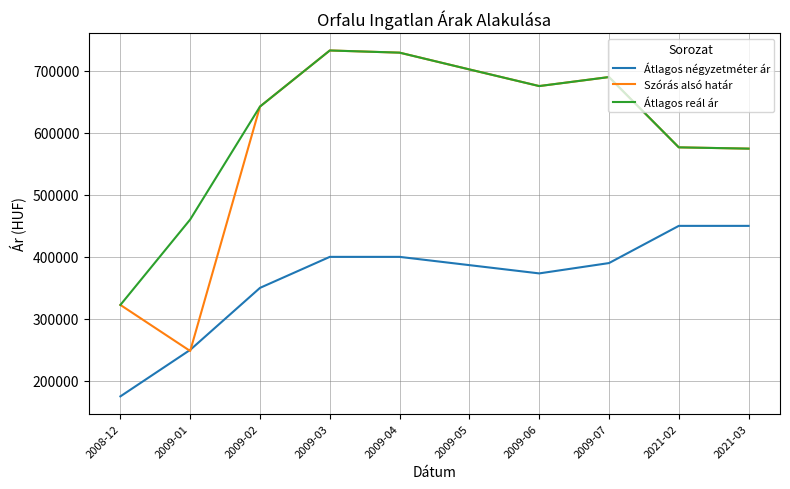

True or false: Átlagos reál ár and Átlagos négyzetméter ár cross at least once.

False